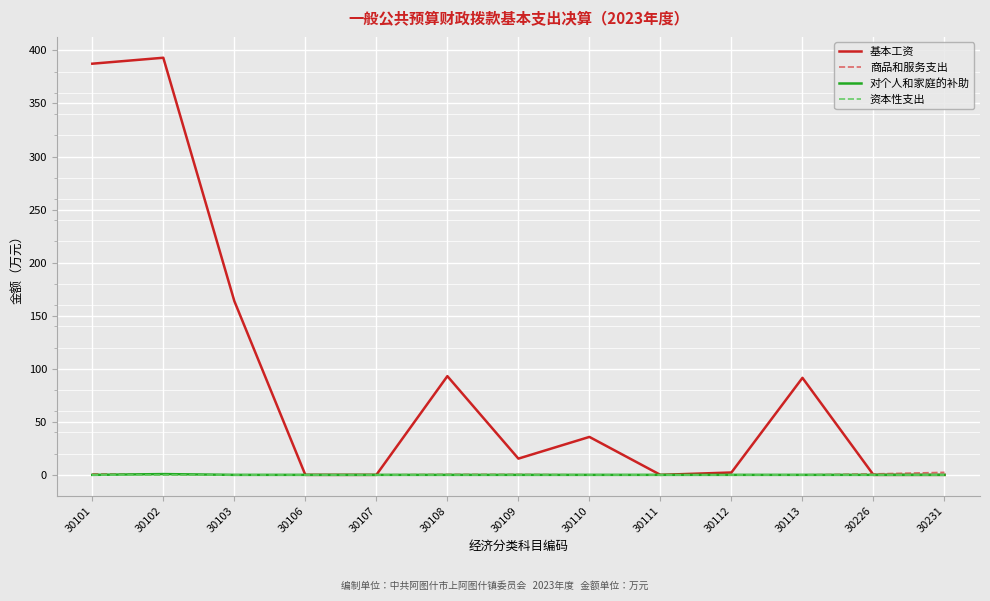

Is it true that 商品和服务支出 equals 0.0 at 30110?

True